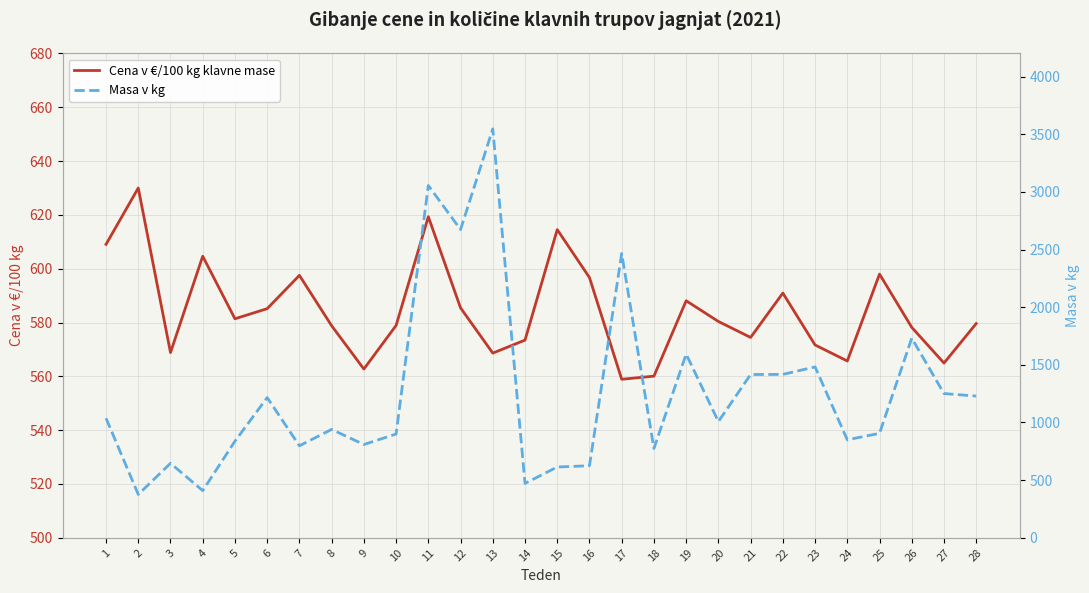

Is this an area chart (filled region under the line)?

No